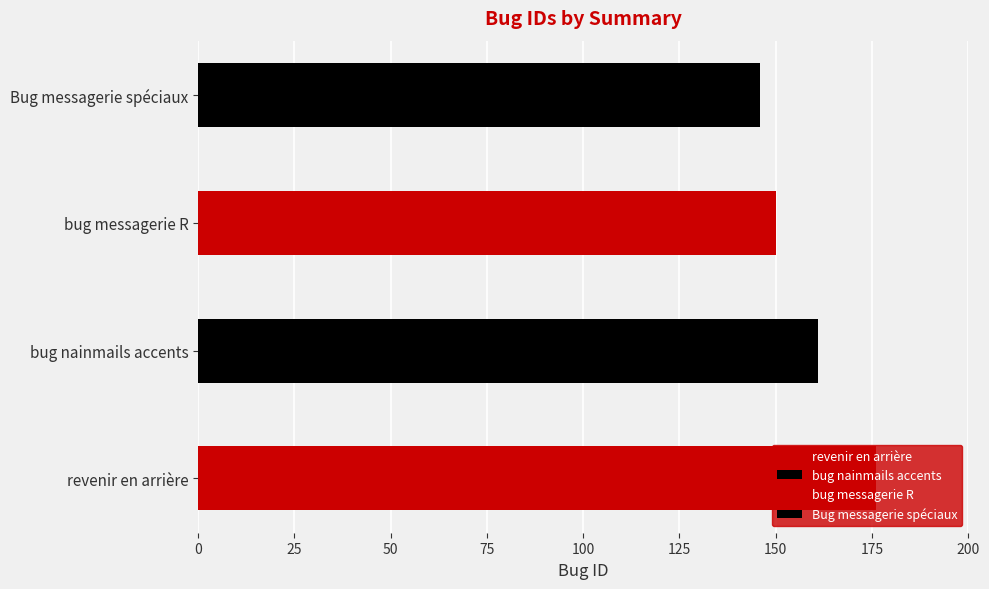

The value at bug nainmails accents is 161. True or false?

True